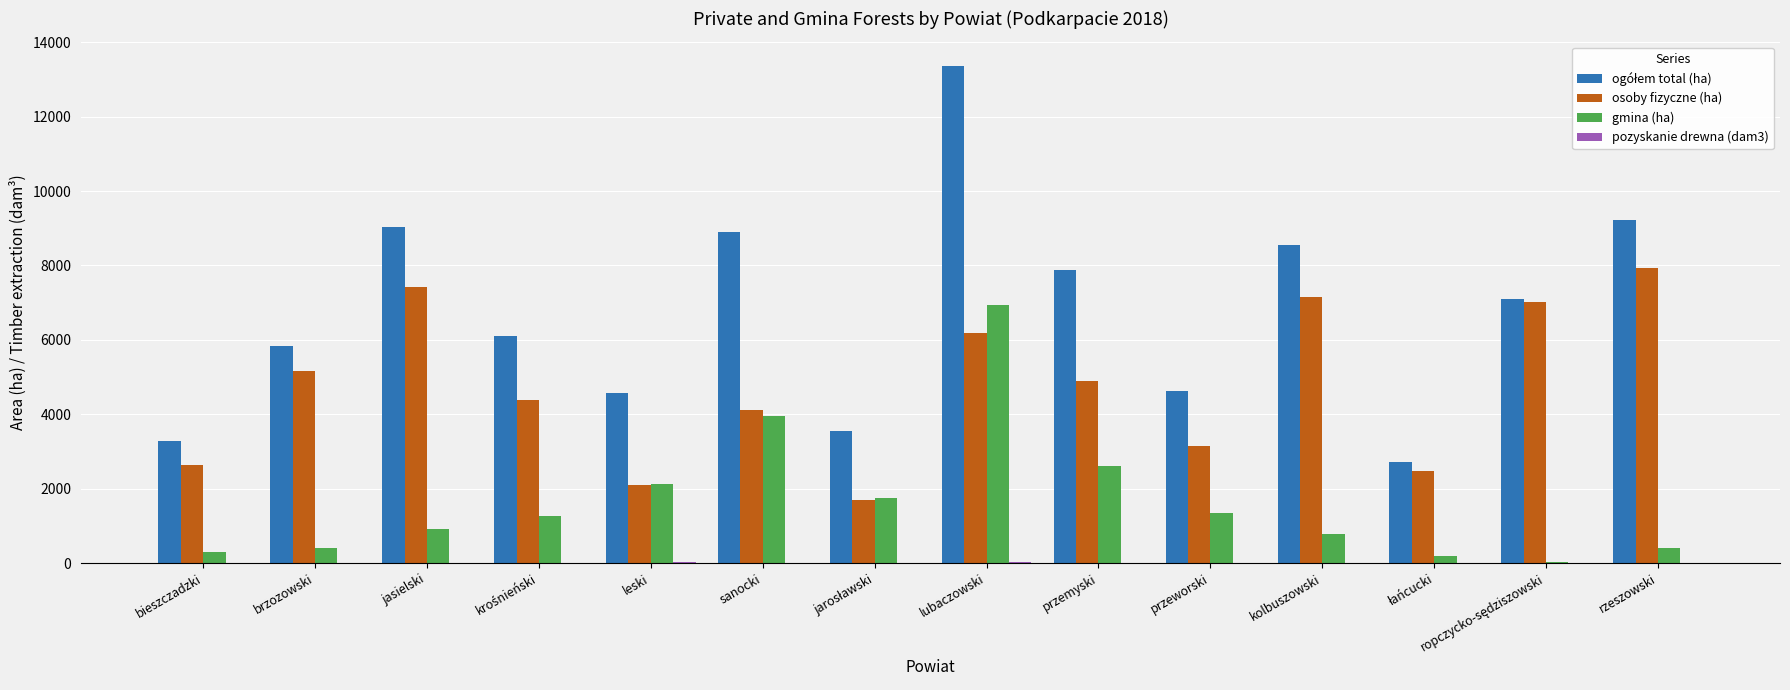

What is the greatest value displayed?

13354.2